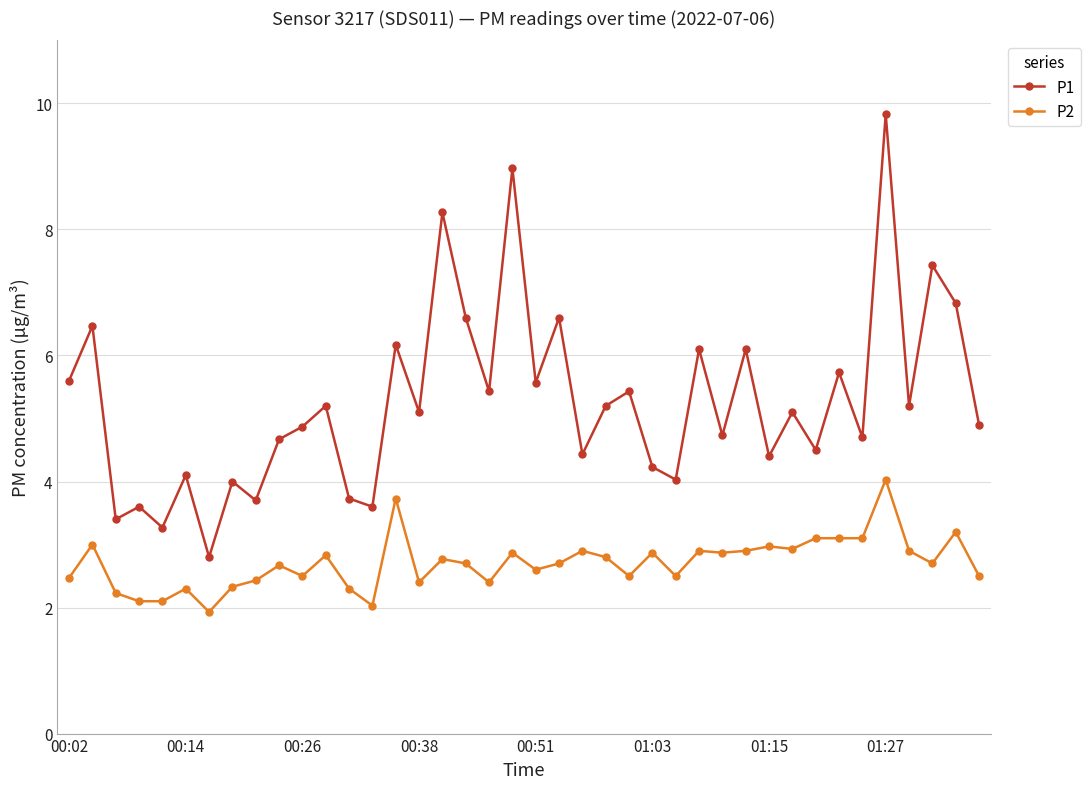

True or false: P2 and P1 cross at least once.

False